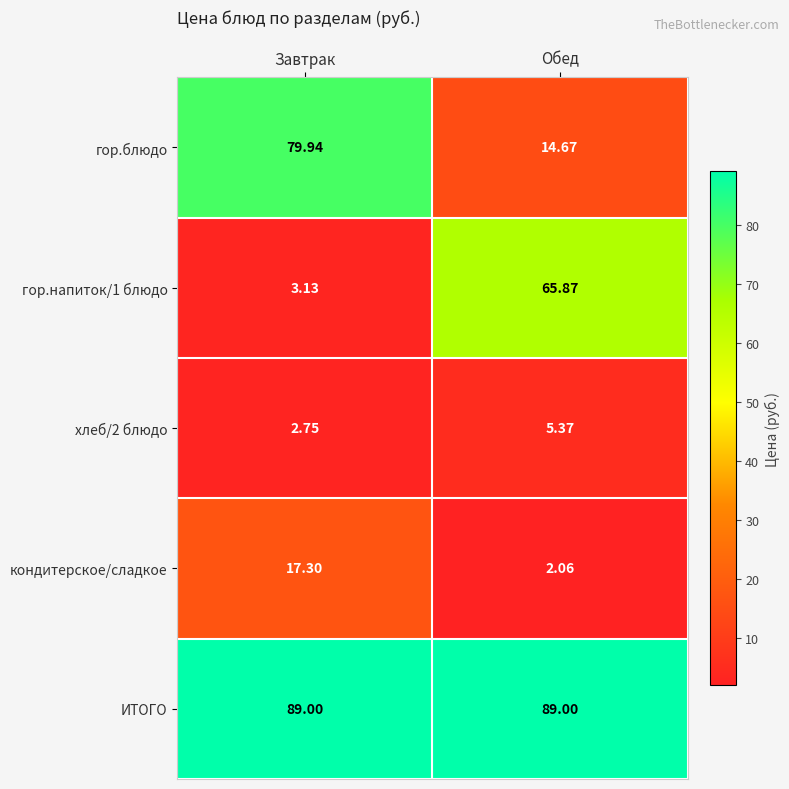

At which category is the sum across all series the highest?

Завтрак